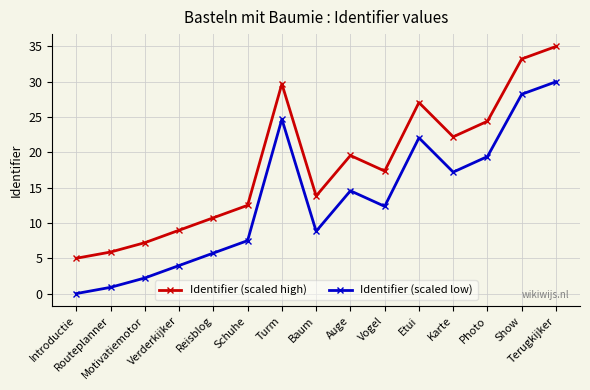

Reading left to right, what are all the values shown in this chart?

Identifier (scaled high): Introductie=5.0	Routeplanner=5.9	Motivatiemotor=7.2	Verderkijker=9.0	Reisblog=10.7	Schuhe=12.5	Turm=29.7	Baum=13.8	Auge=19.6	Vogel=17.4	Etui=27.1	Karte=22.2	Photo=24.4	Show=33.2	Terugkijker=35.0
Identifier (scaled low): Introductie=0.0	Routeplanner=0.9	Motivatiemotor=2.2	Verderkijker=4.0	Reisblog=5.7	Schuhe=7.5	Turm=24.7	Baum=8.8	Auge=14.6	Vogel=12.4	Etui=22.1	Karte=17.2	Photo=19.4	Show=28.2	Terugkijker=30.0